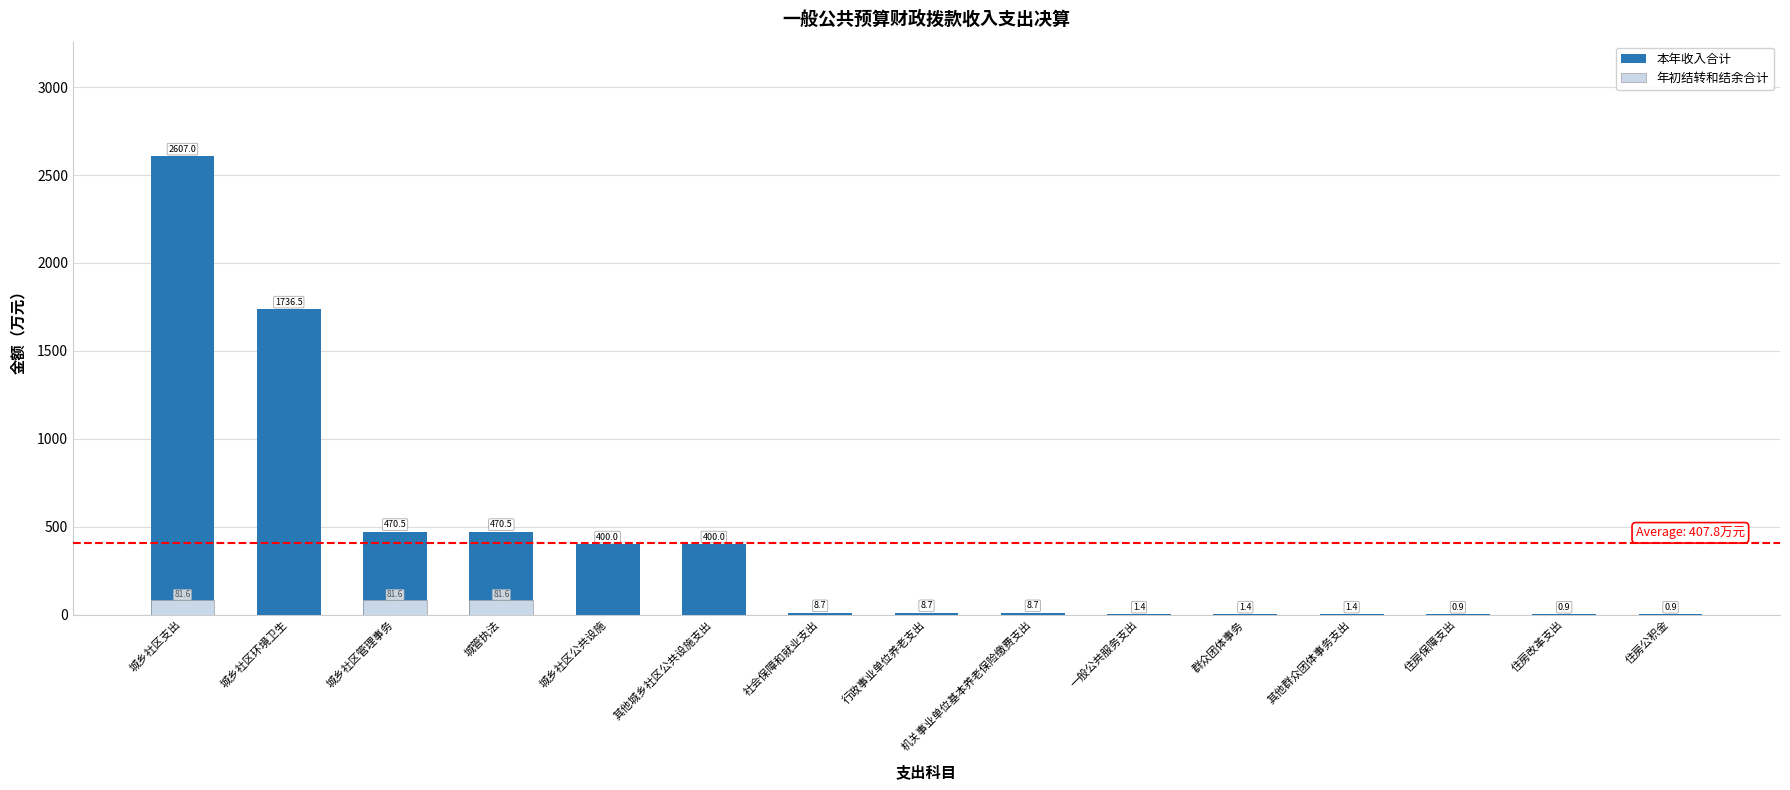

What are all the series names shown in the legend?

本年收入合计, 年初结转和结余合计